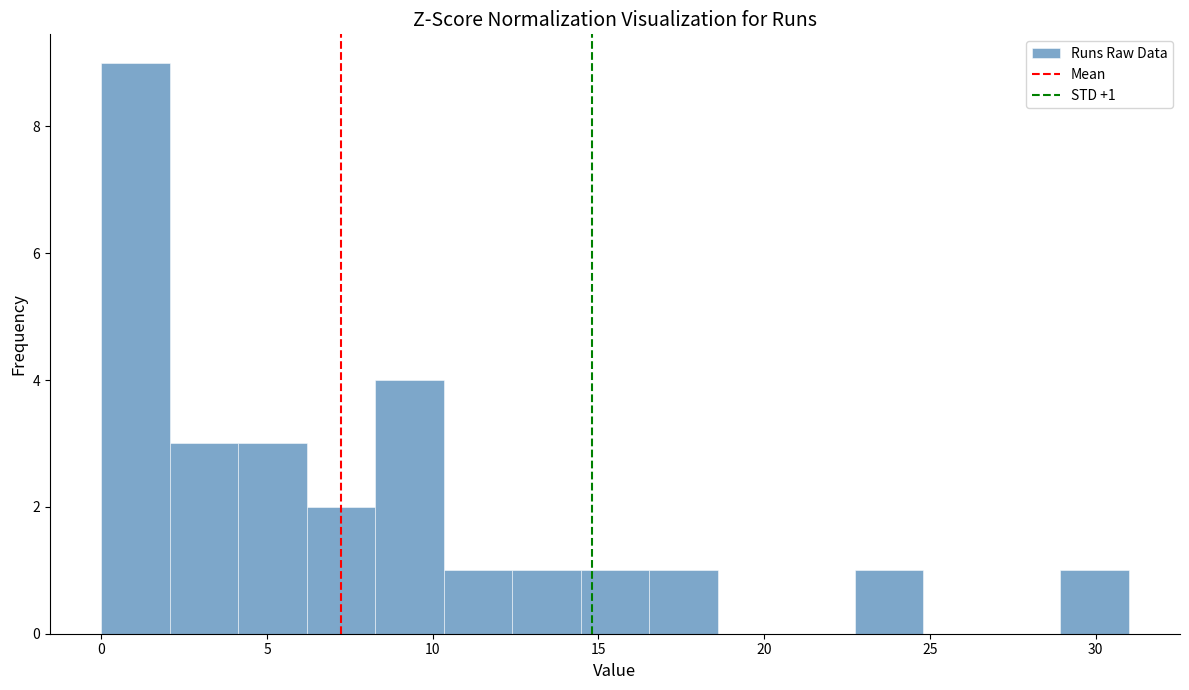

Which range on the x-axis has the tallest bar?

0.0 to 2.0